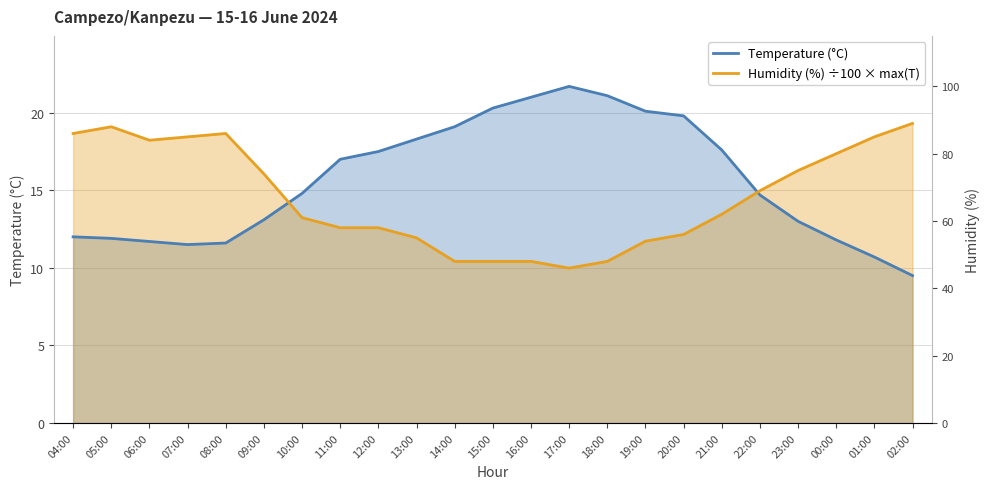

How many interior local valleys does the Humidity (%) ÷100 × max(T) series have?

2